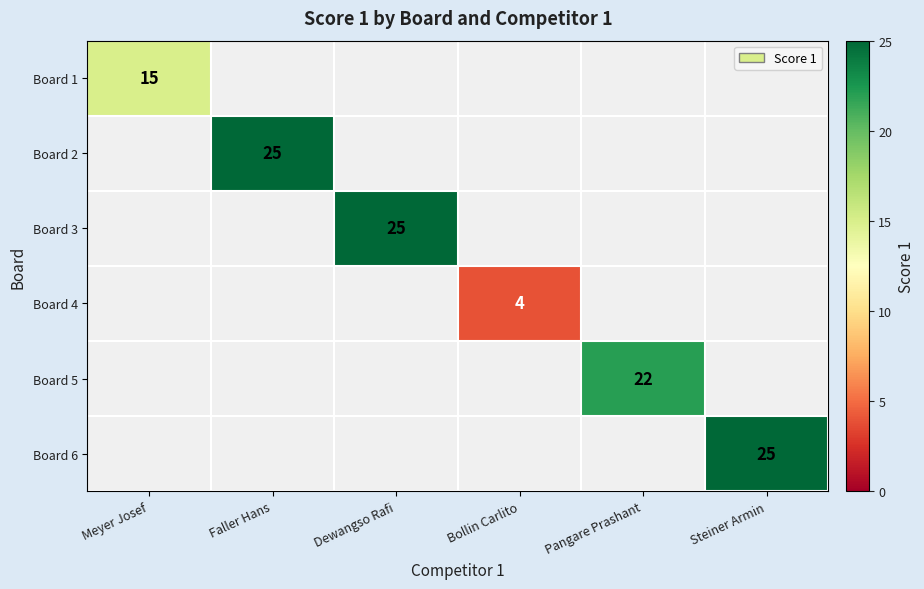

What is the maximum value shown in the chart?

25.0